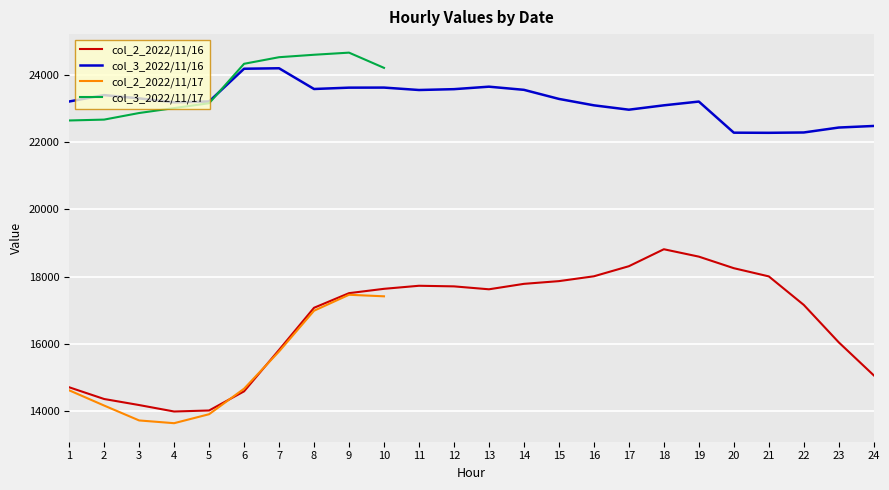

At which category does col_3_16 reach its first local valley?

4